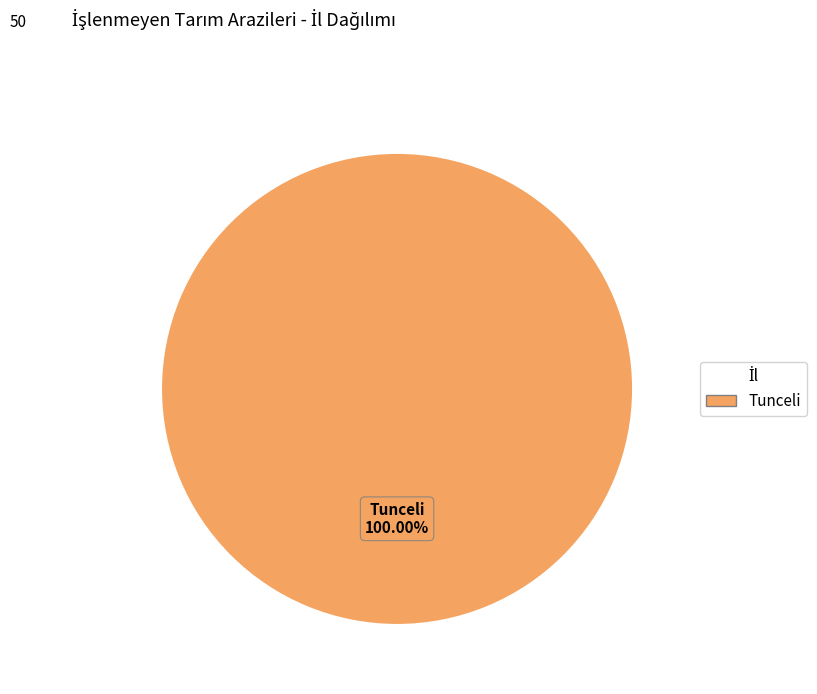

Rank the categories by value from lowest to highest.

Tunceli